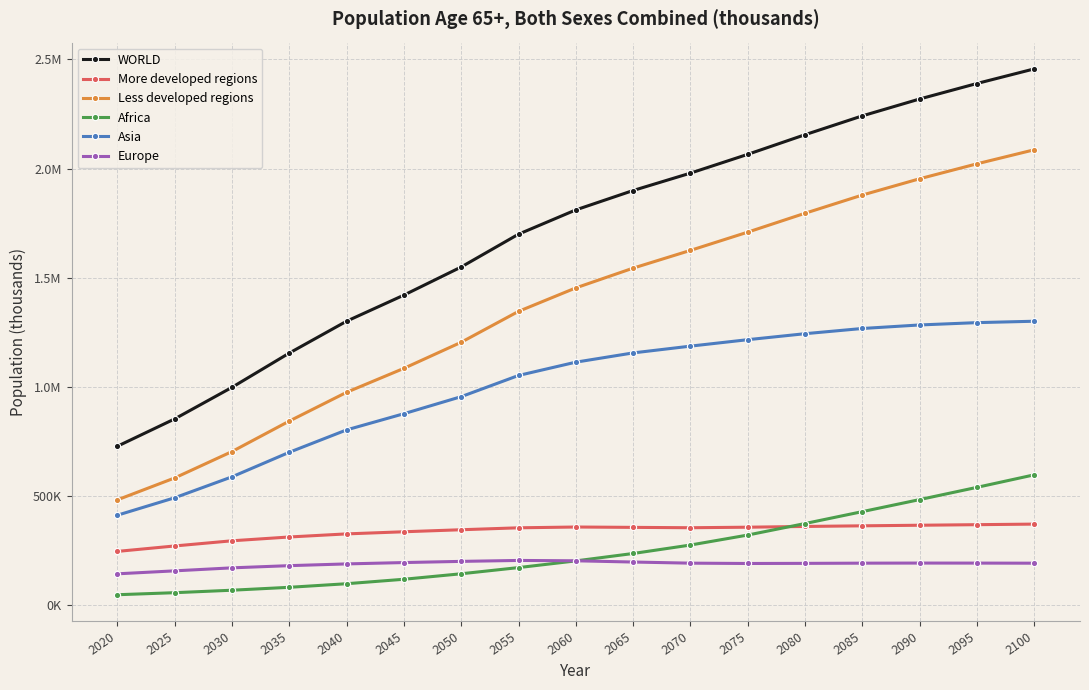

What are all the series names shown in the legend?

WORLD, More developed regions, Less developed regions, Africa, Asia, Europe